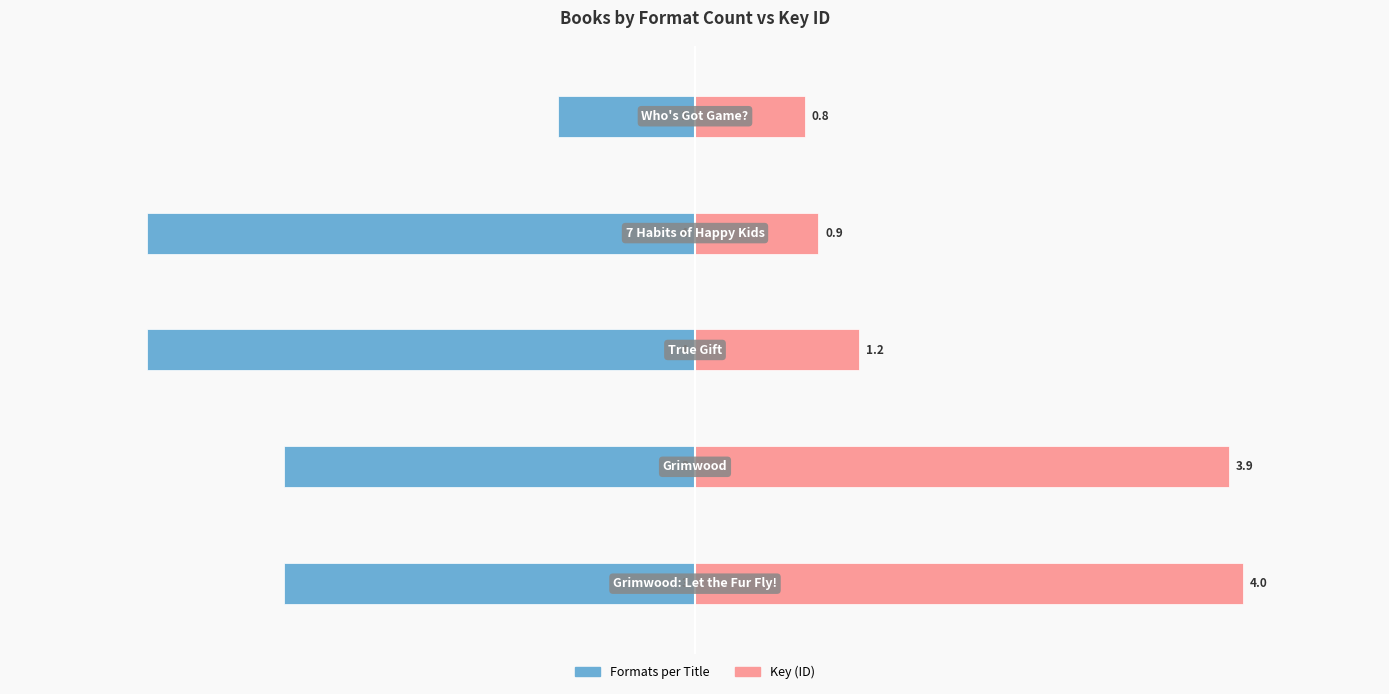

Reading left to right, extract all data points from this chart.

Formats per Title: -3.0	-3.0	-4.0	-4.0	-1.0
Key (ID): 4.0	3.9	1.2	0.9	0.8